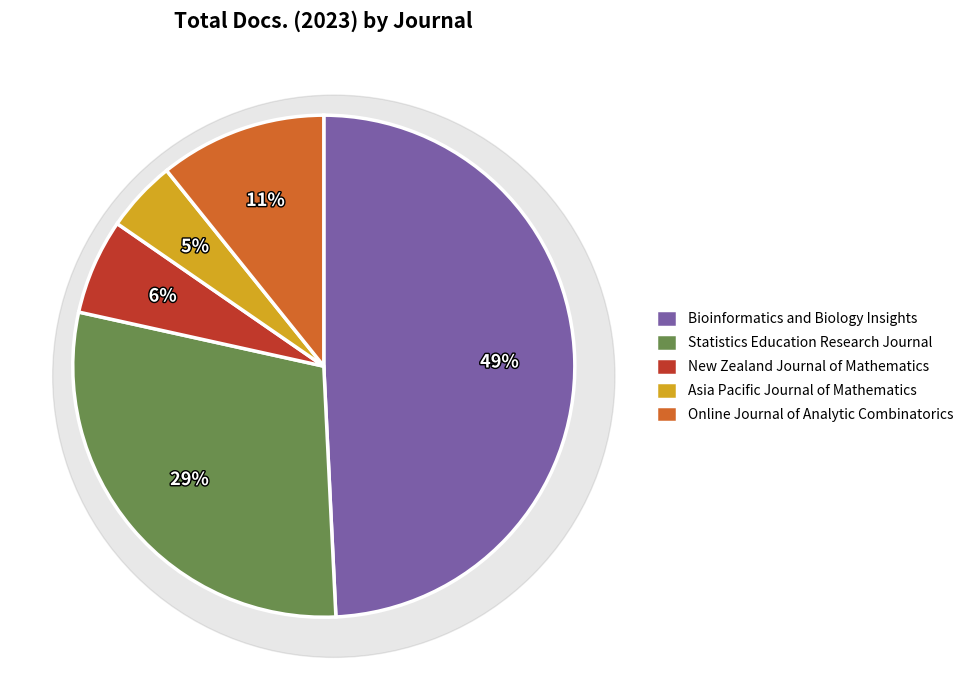

Does any single category account for the majority?

No